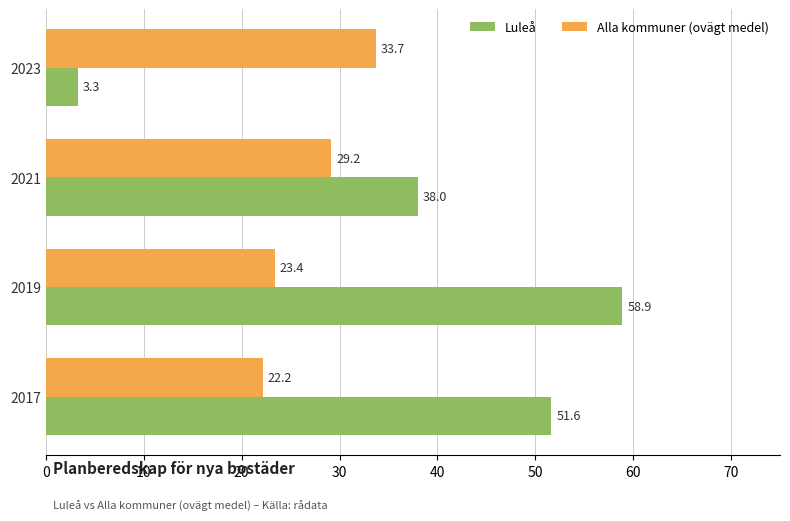

What is the sum of all Luleå values?

151.8